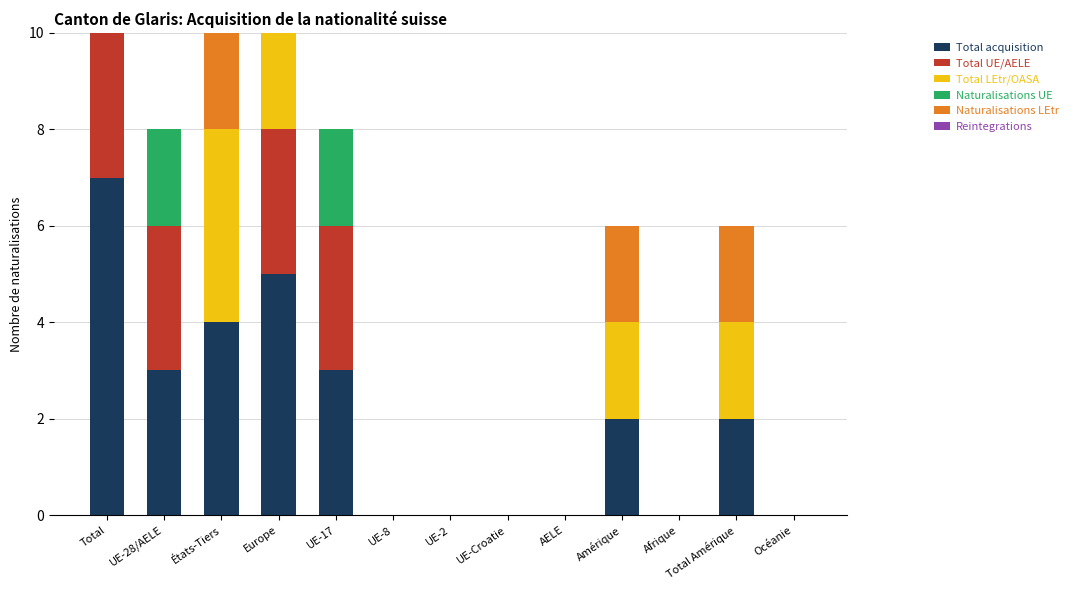

Is it true that Total LEtr/OASA equals 3 at Océanie?

False